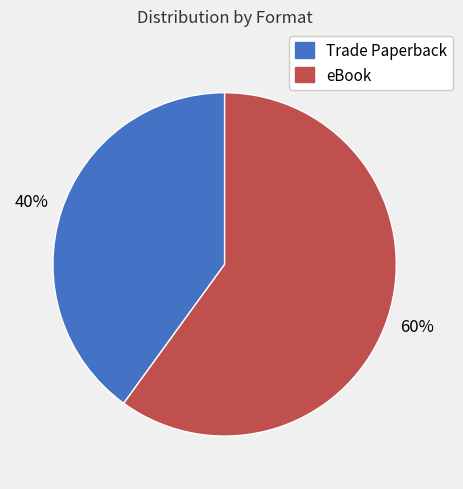

Is it true that Trade Paperback is 40% of the pie?

True